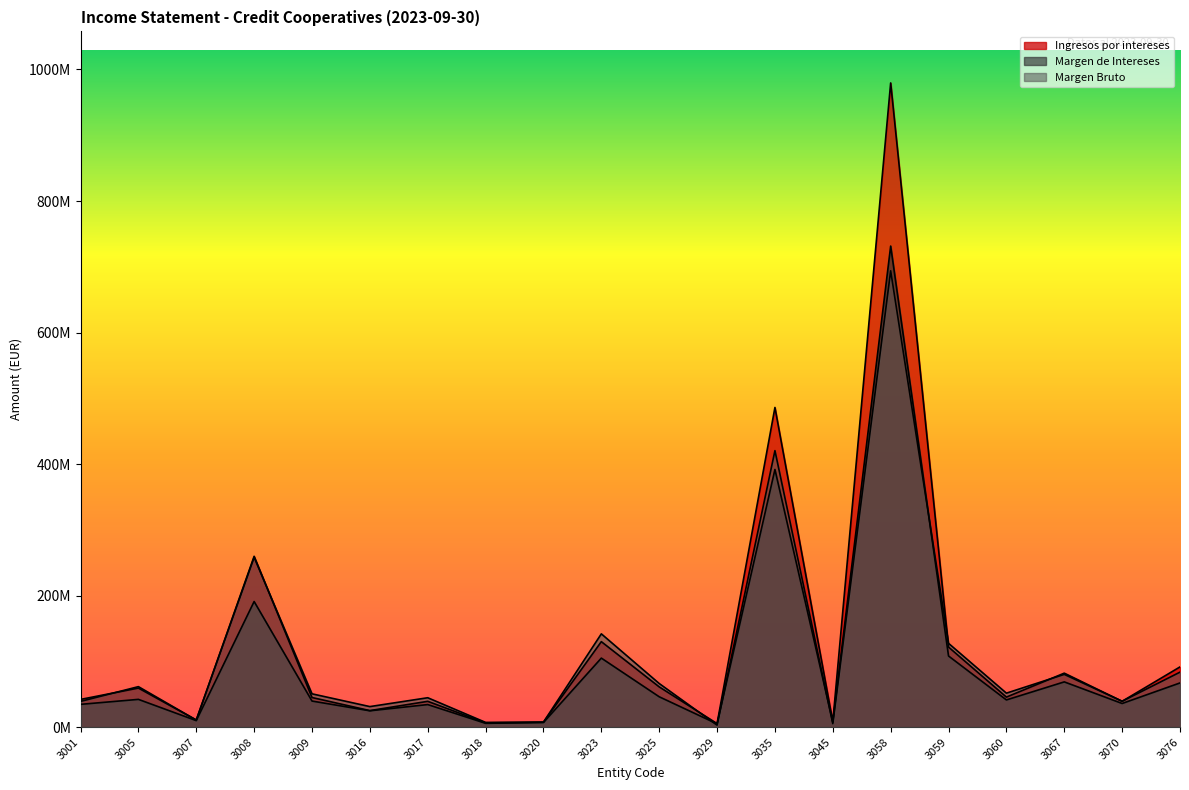

Where is Margen de Intereses nearest to the value 368252196?

3035